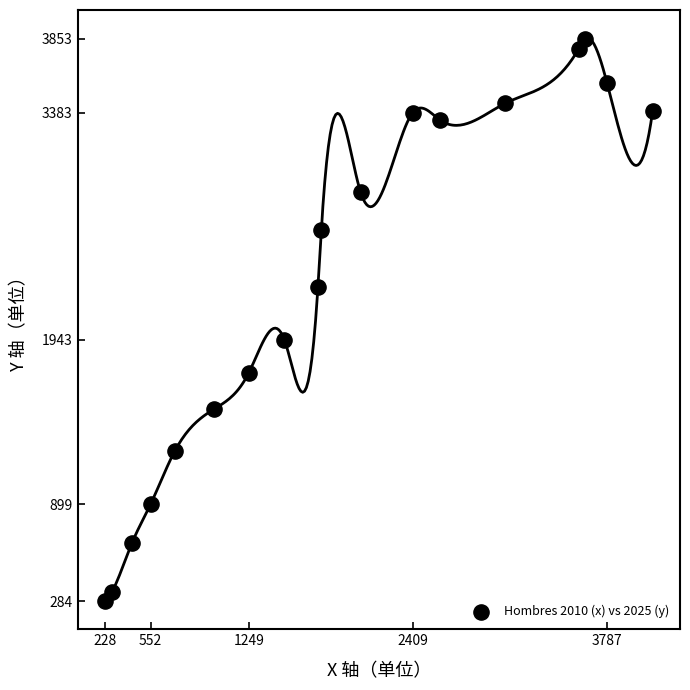

What is the range of Y values (max minus min)?

3569